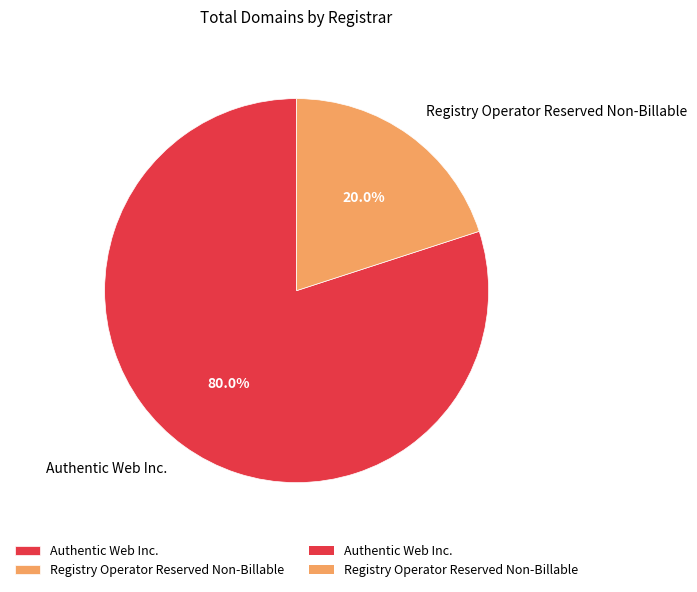

Rank the categories by value from lowest to highest.

Registry Operator Reserved Non-Billable, Authentic Web Inc.